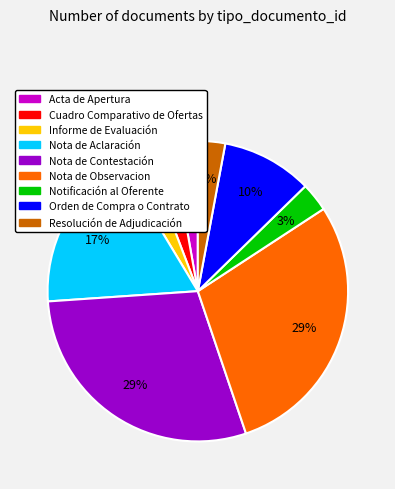

Count the number of slices in the pie.

9